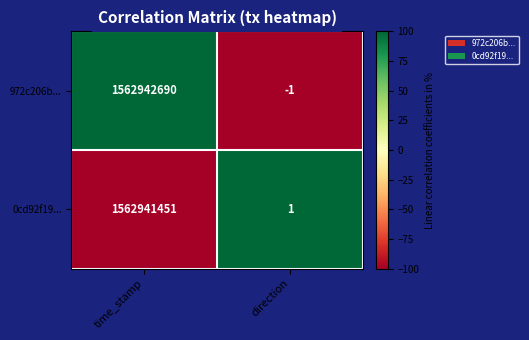

Which series has the largest total across all categories?

972c206b...